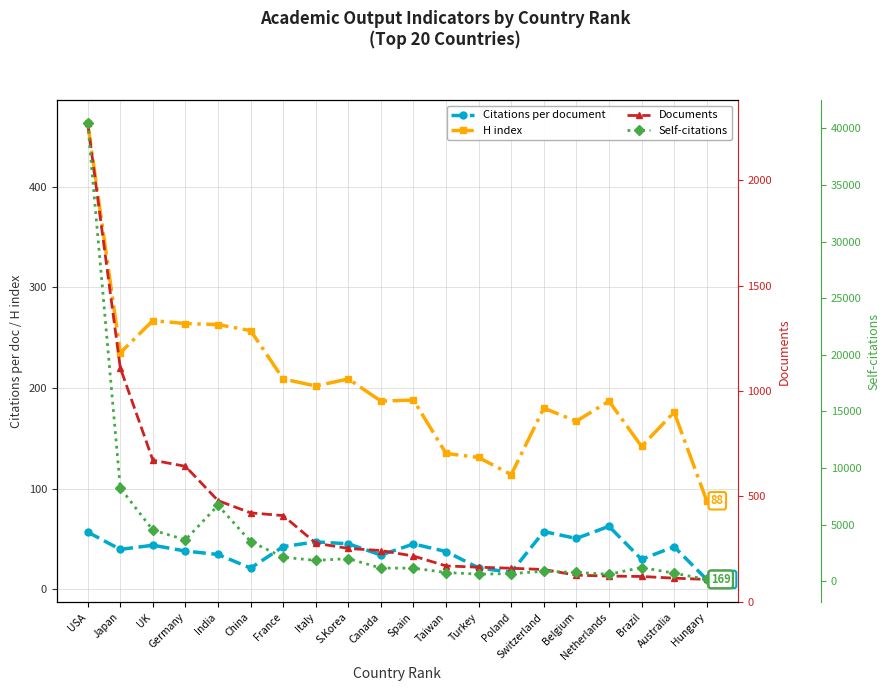

What is the sum of all Citations per document values?

776.9